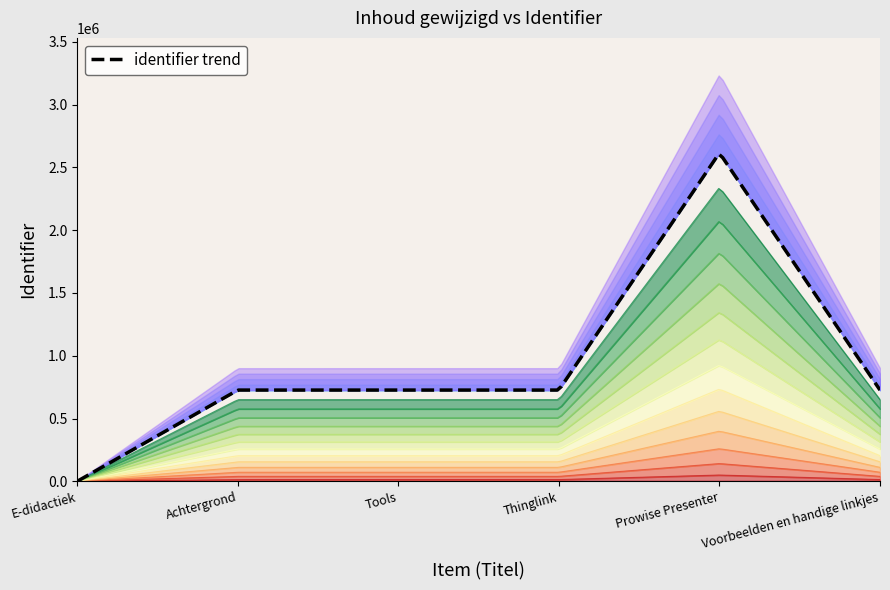

How many values are above zero?

5